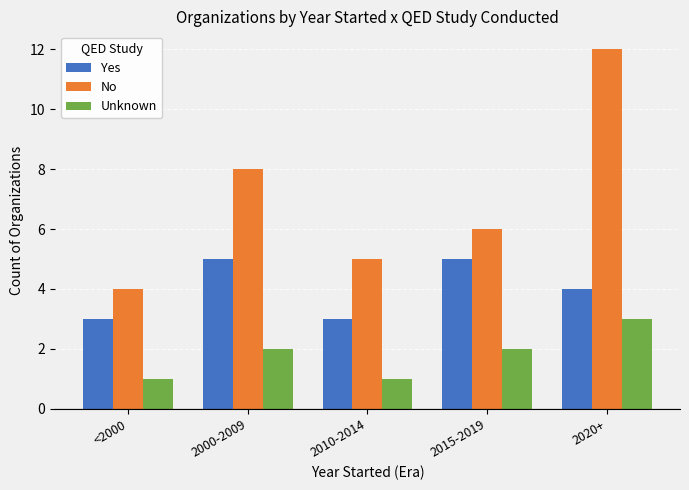

What is the value of the Unknown bar at the 1st from the left?

1